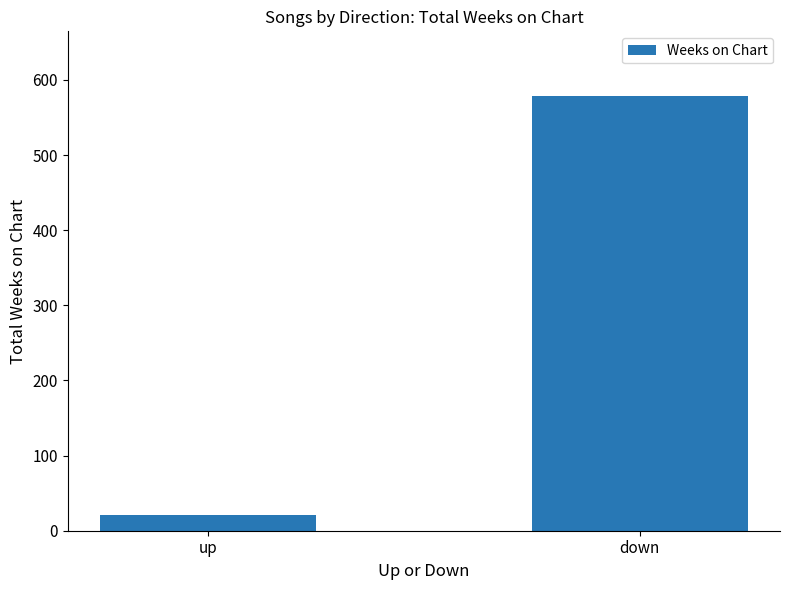

Reading right to left, extract all data points from this chart.

down=578	up=21